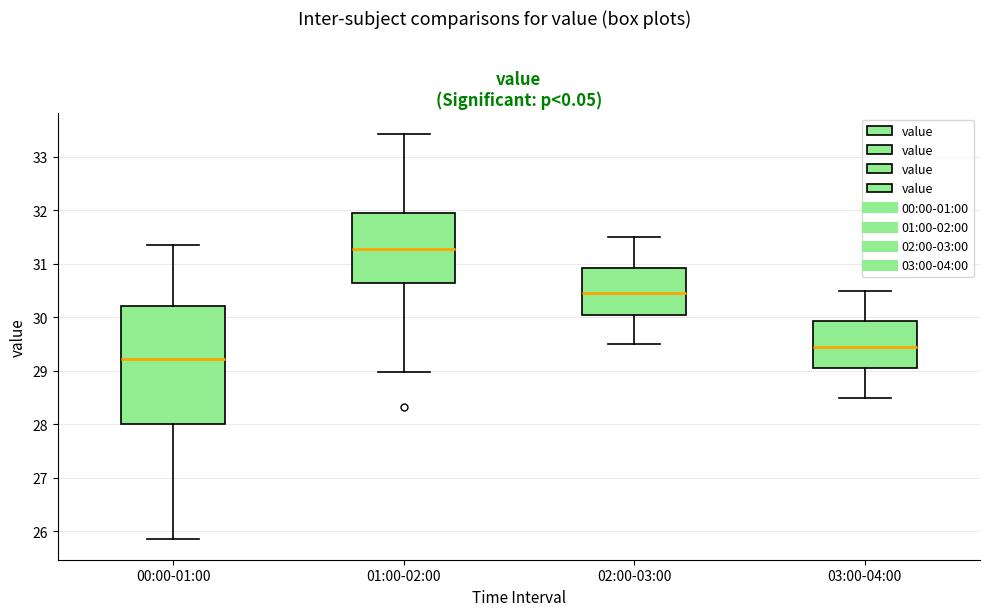

Reading left to right, read every box against the y-axis: the position of its median line, the range the box covers, and the ends of its whiskers. The values are not printed on the chart, so give them approximately, as read against the axis.

00:00-01:00: median 29.2, box 28.0 to 30.2, whiskers 25.9 to 31.4
01:00-02:00: median 31.3, box 30.7 to 32.0, whiskers 29.0 to 33.4
02:00-03:00: median 30.5, box 30.1 to 30.9, whiskers 29.5 to 31.5
03:00-04:00: median 29.5, box 29.1 to 29.9, whiskers 28.5 to 30.5